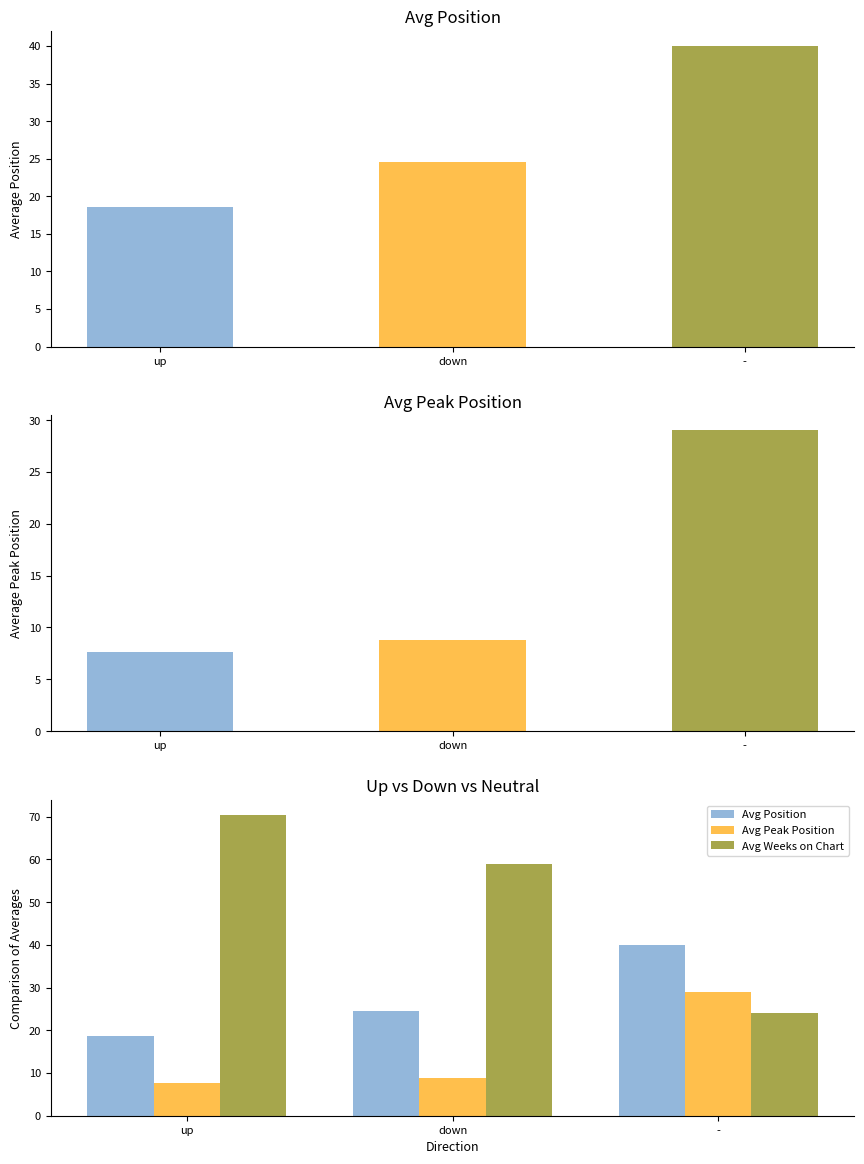

The value of Avg Peak Position at down is 8.8. True or false?

True